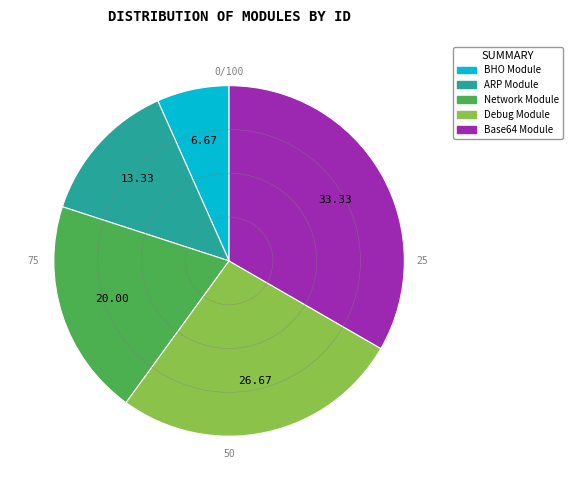

Which category has the biggest portion of the pie?

Base64 Module